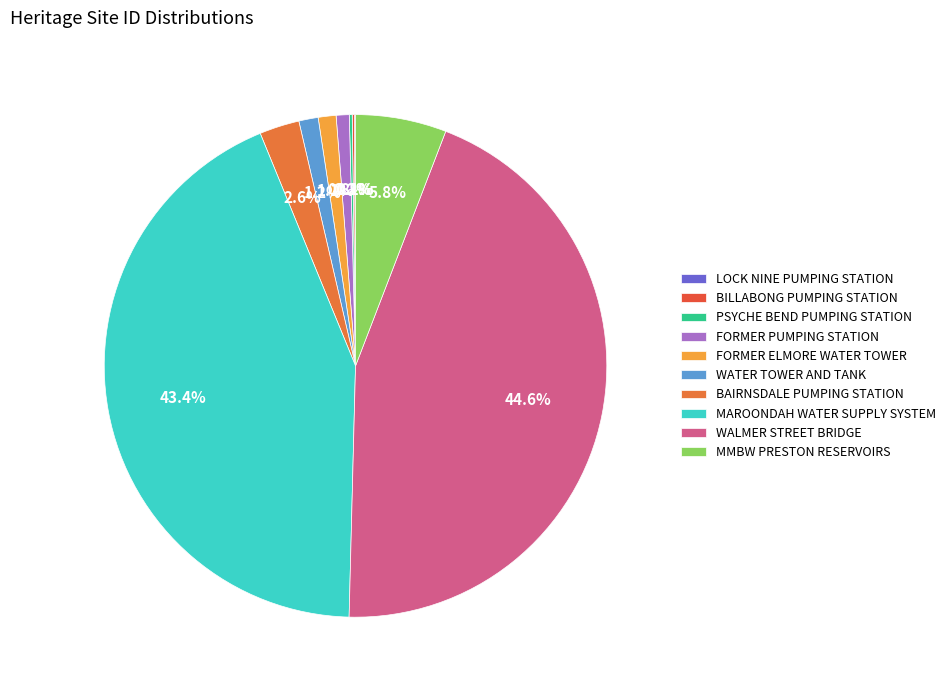

Does LOCK NINE PUMPING STATION account for over 50% of the chart?

No